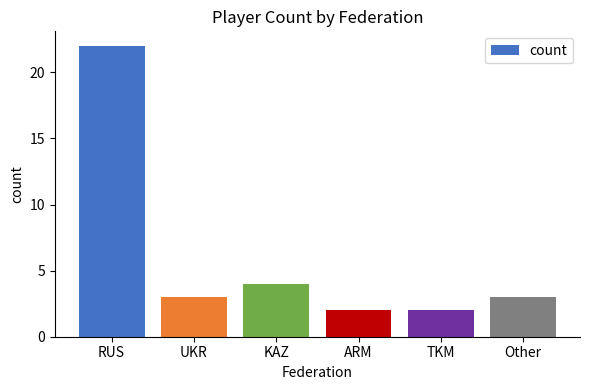

Approximately how many times larger is the value at ARM compared to TKM?

1.0